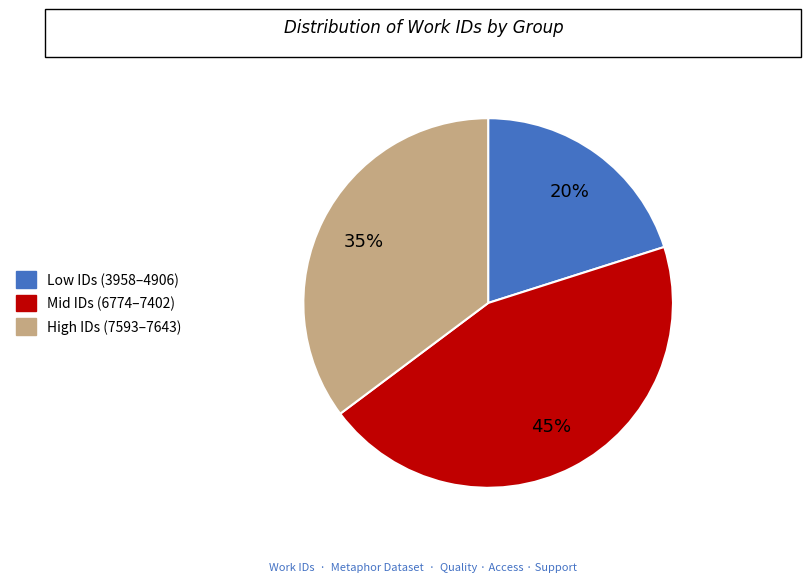

The Mid IDs (6774–7402) slice represents 45% of the pie. True or false?

True